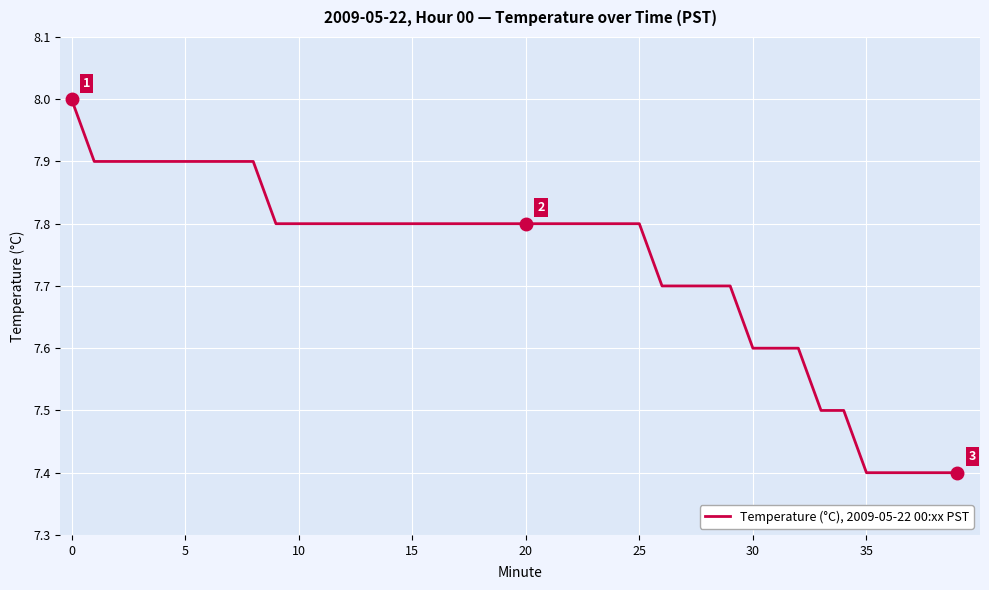

What is the difference between the maximum and minimum values?

0.6